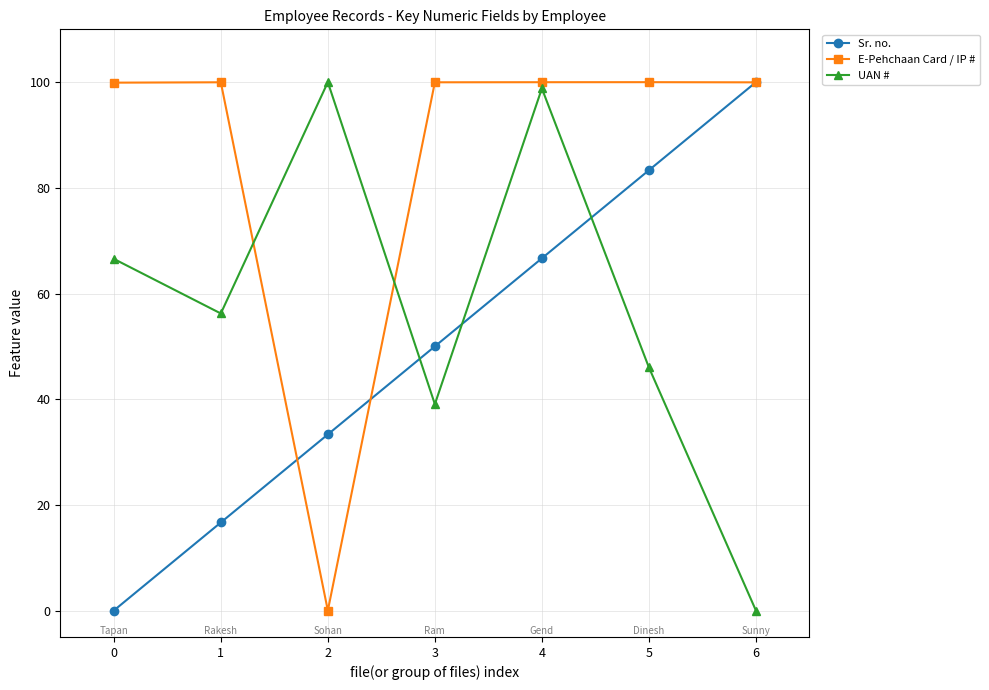

What is the maximum value for Sr. no.?

100.0